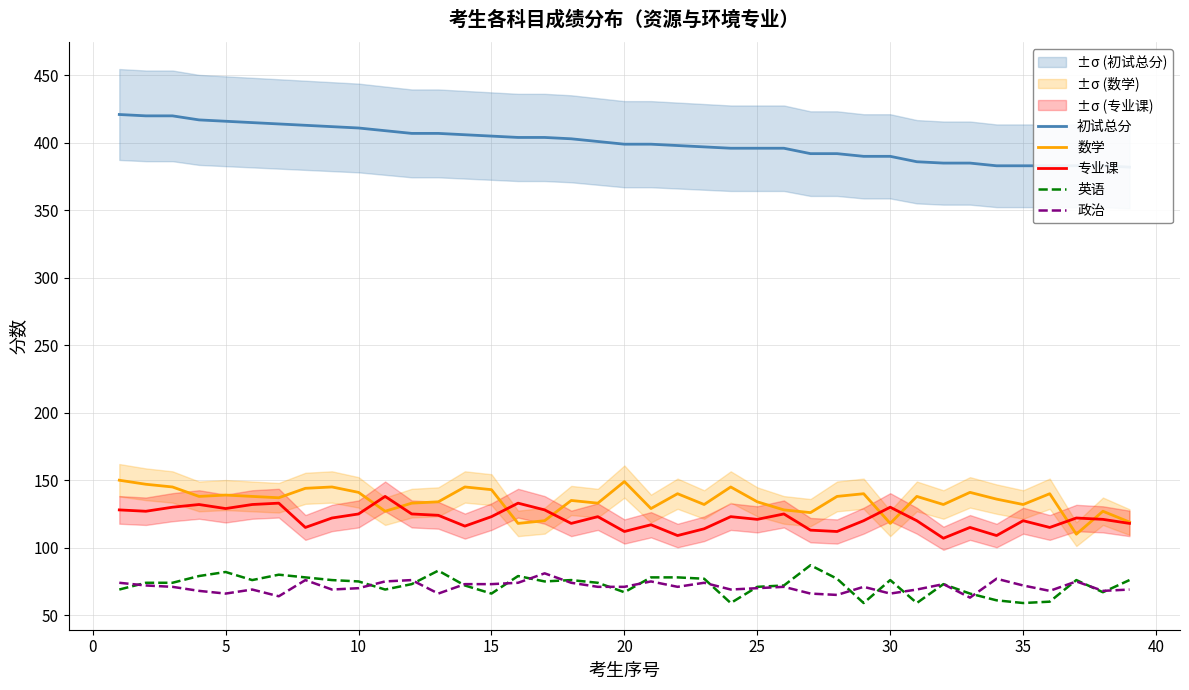

The value of 政治 at 25 is 117. True or false?

False